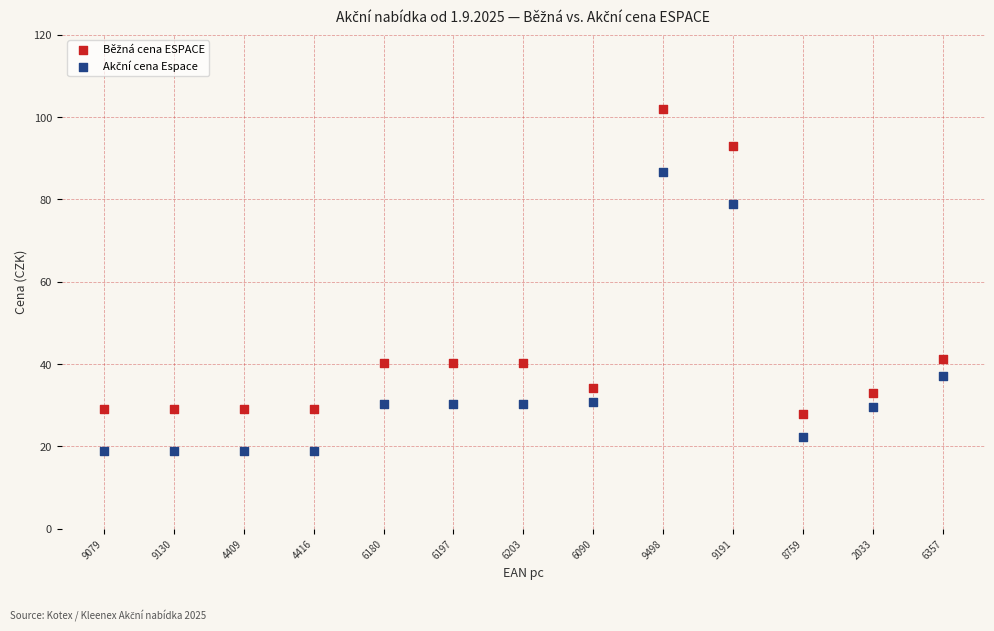

Across all data points, what is the range of Y values (max minus min)?

82.9